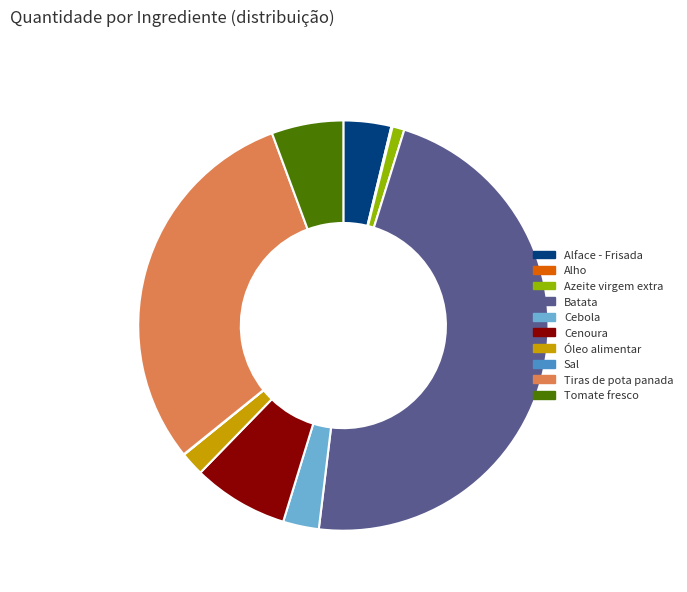

True or false: Alface - Frisada accounts for 4% of the total.

True